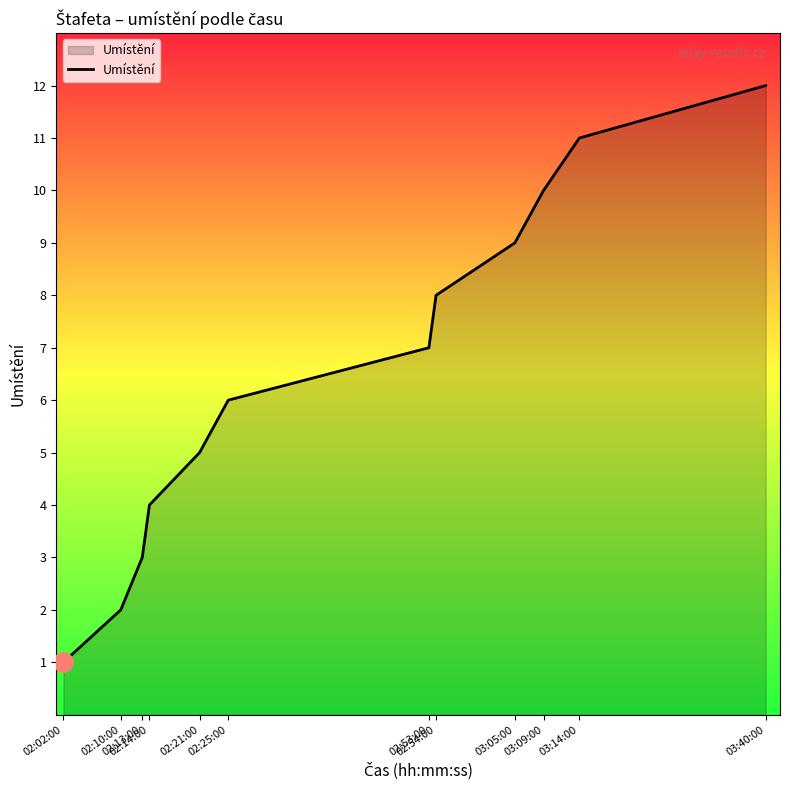

What is the maximum value shown in the chart?

12